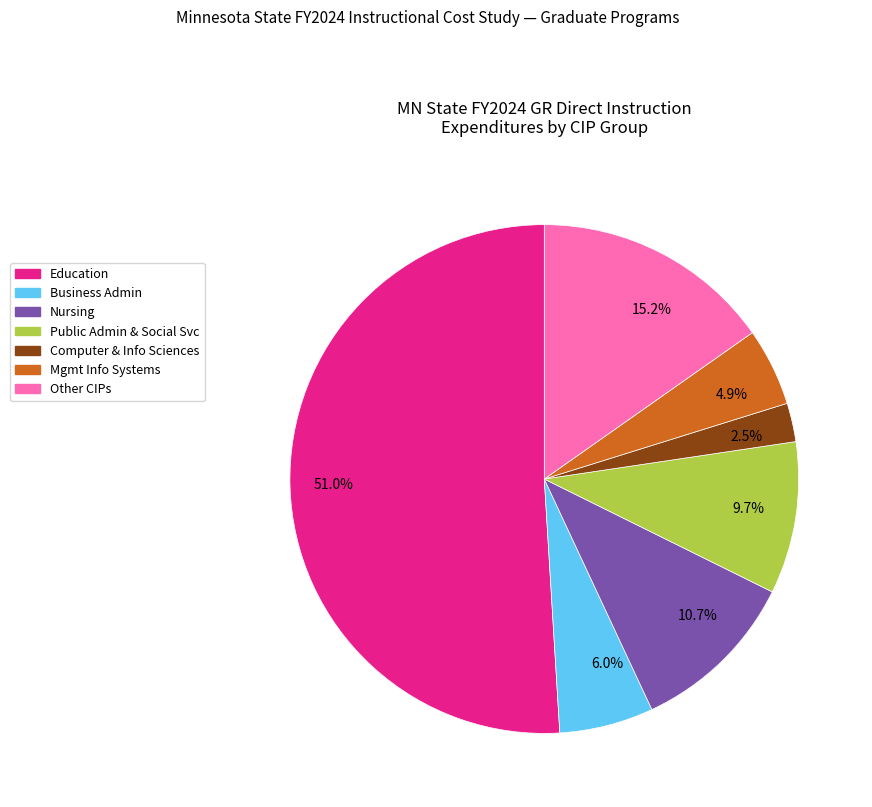

What percentage is NOT represented by 15.2%?

84.8%